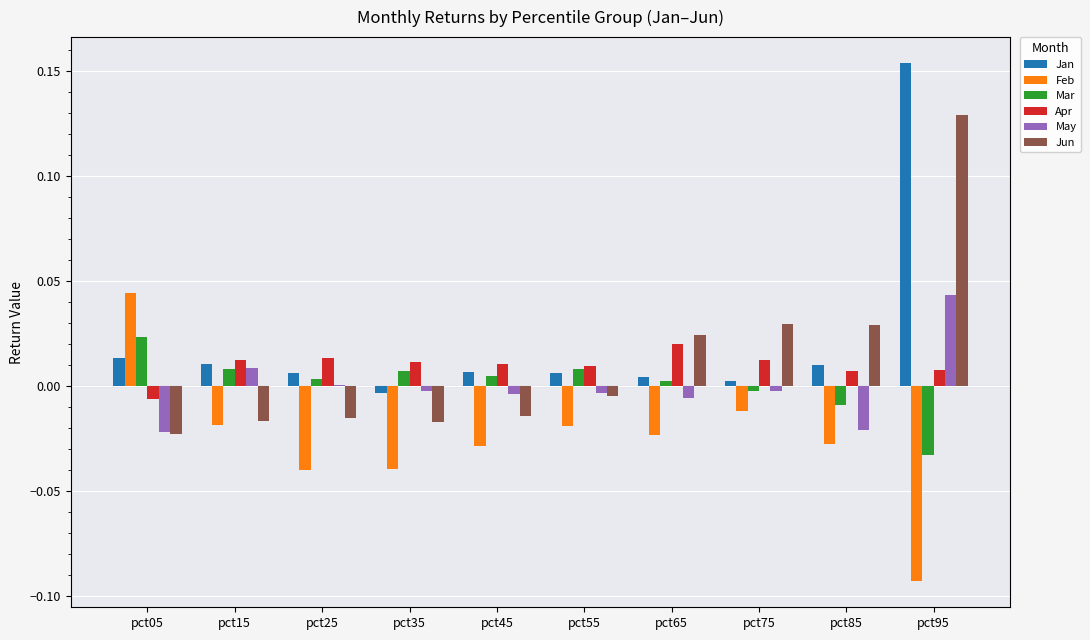

Is it true that Jan equals 0.0 at pct85?

True